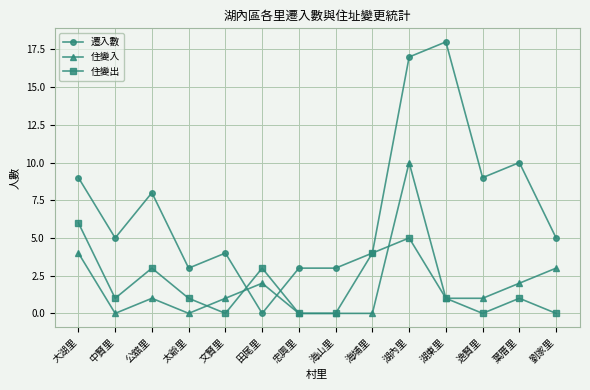

At which category is the sum across all series the highest?

湖內里